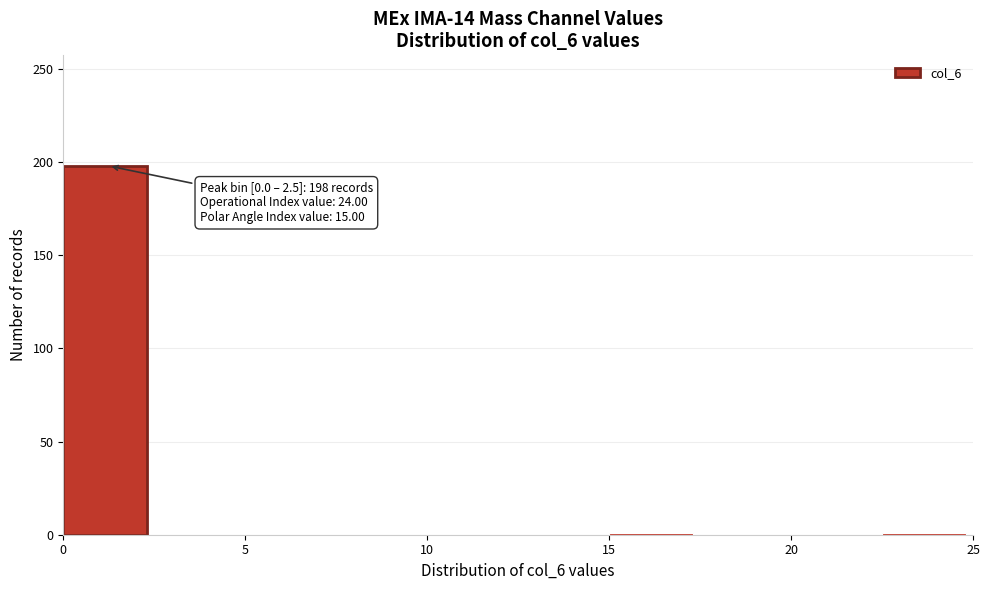

Over which range of the x-axis is the bar tallest?

0.0 to 2.5